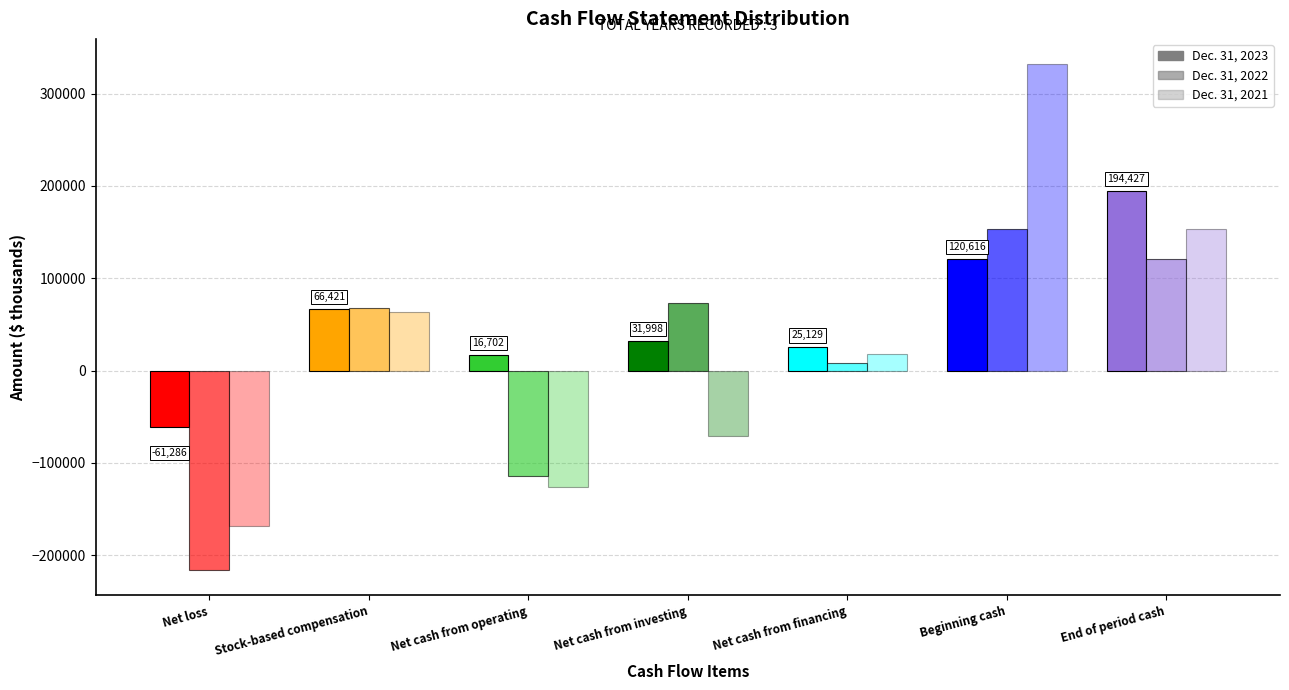

Does the chart contain stacked bars?

No